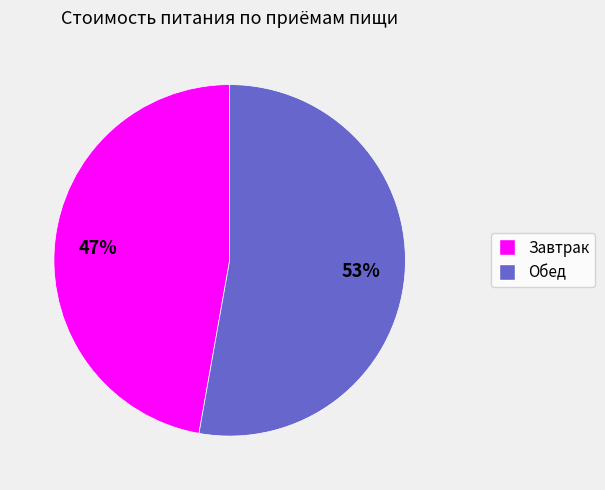

To the nearest percent, what percentage of the pie is Обед?

53%